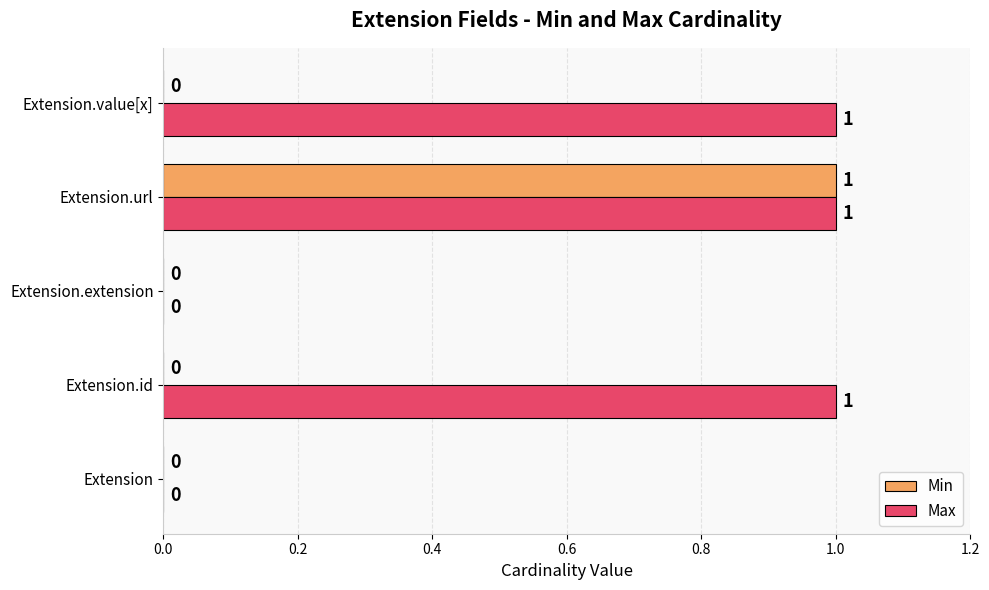

How many Min values are between 0 and 1?

5